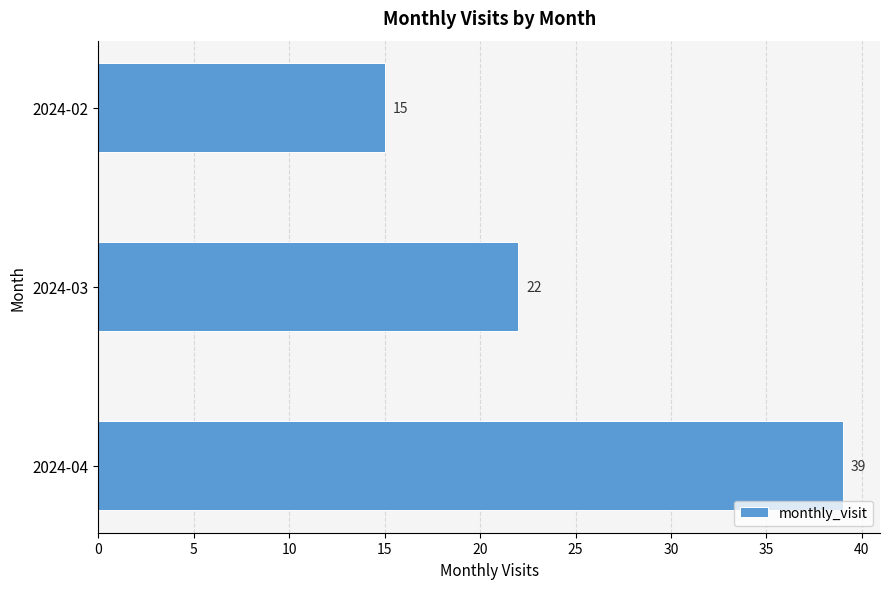

Does the chart contain any negative values?

No